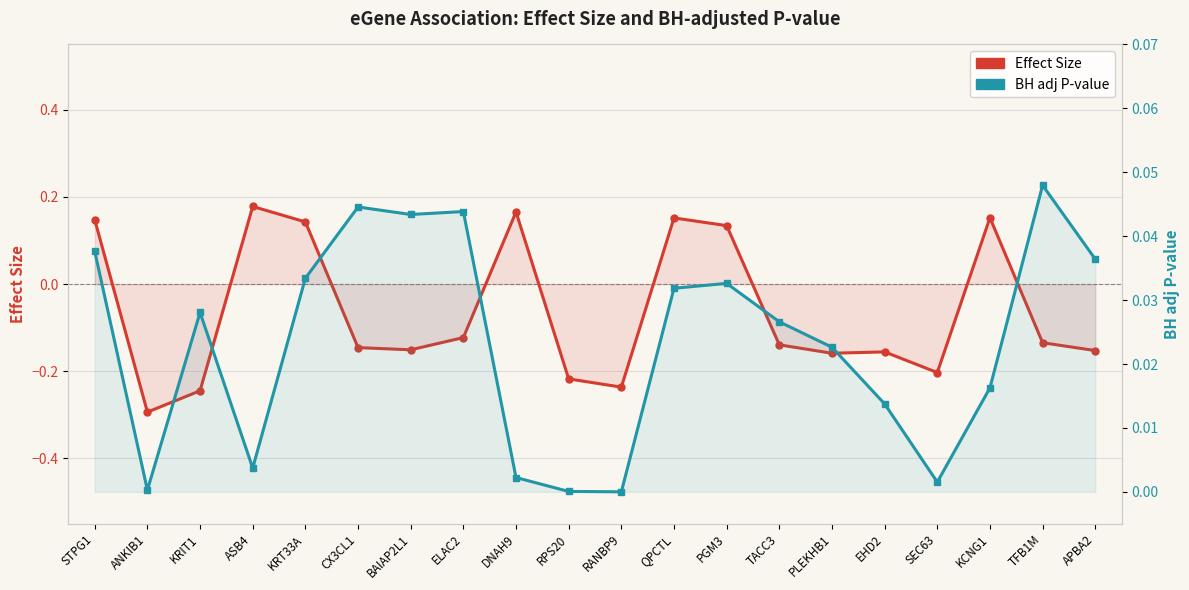

How many interior local valleys does the BH adj P-value series have?

5